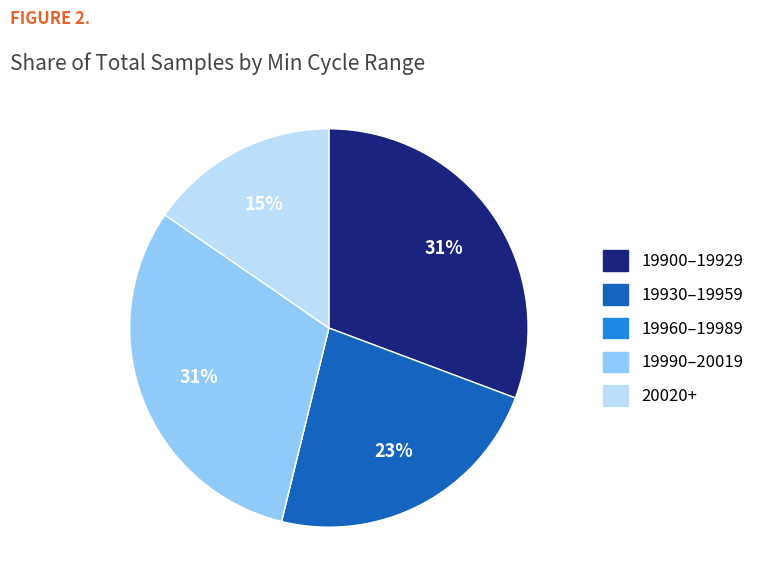

To the nearest percent, what is the average slice percentage?

20%